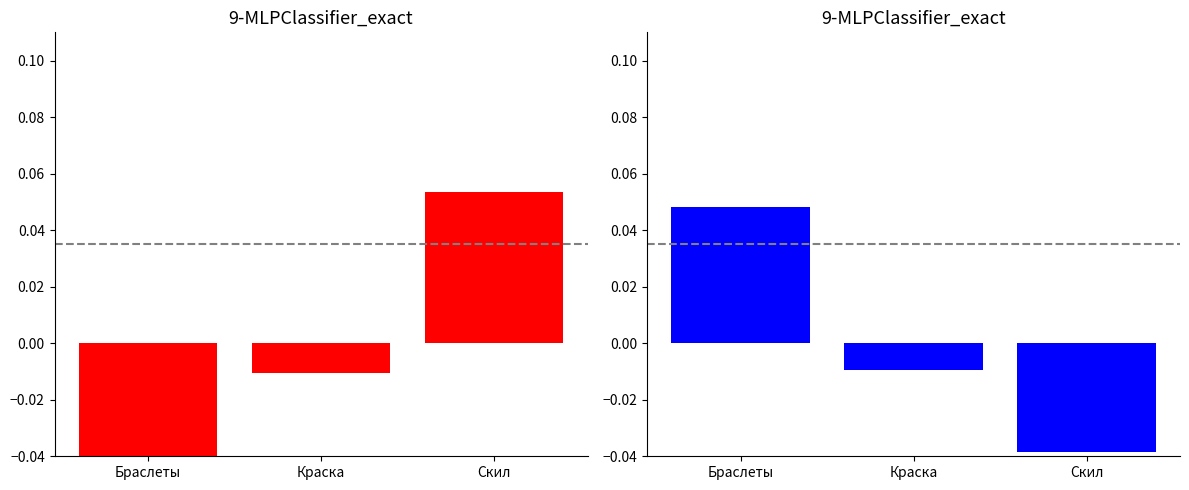

Where is the data nearest to the value 0?

Краска